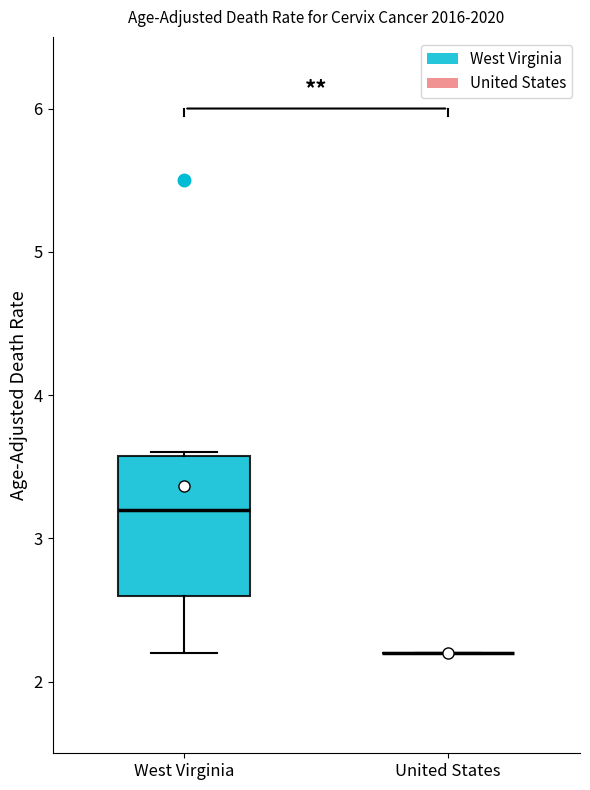

Where does the lower whisker of the box for West Virginia end on the y-axis? The values are not printed on the chart, so give them approximately, as read against the axis.

2.2